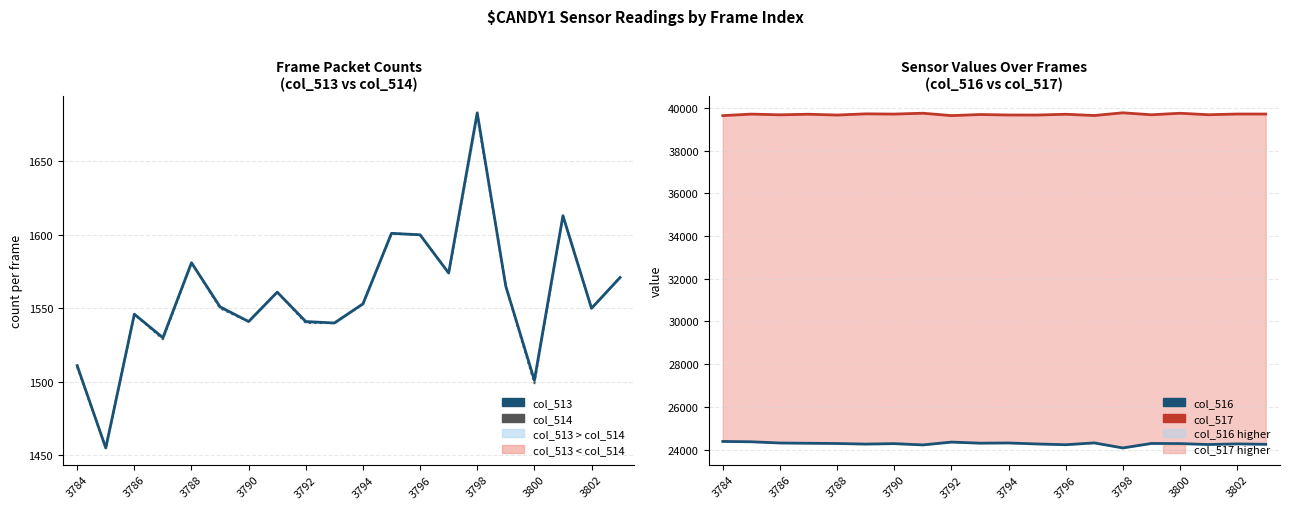

What is the spread (max minus min) of values at 3796?

38109